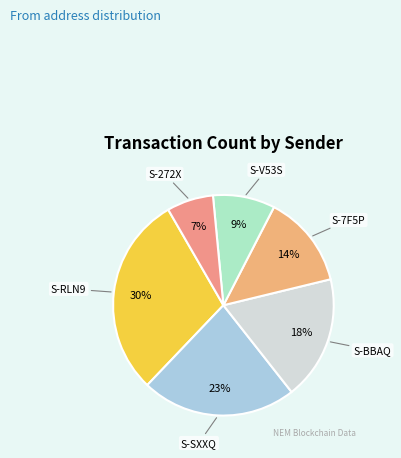

To the nearest percent, what is the combined percentage of S-BBAQ and S-272X?

25%